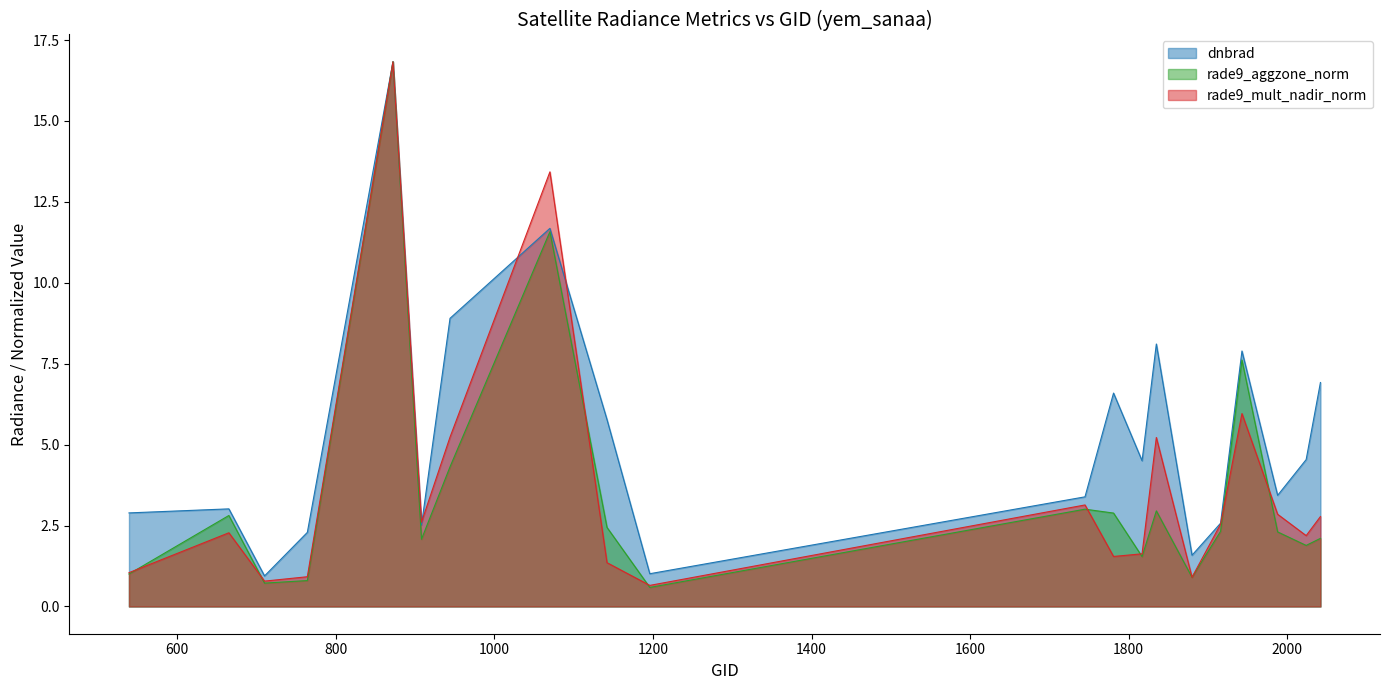

True or false: rade9_mult_nadir_norm has more than 1 points higher than both neighbors.

True